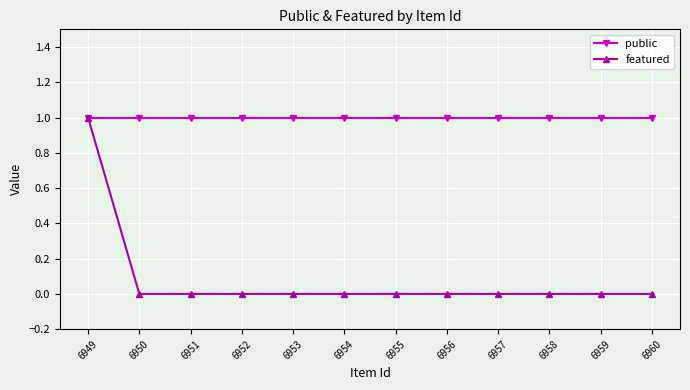

Reading right to left, extract all data points from this chart.

public: 1	1	1	1	1	1	1	1	1	1	1	1
featured: 0	0	0	0	0	0	0	0	0	0	0	1